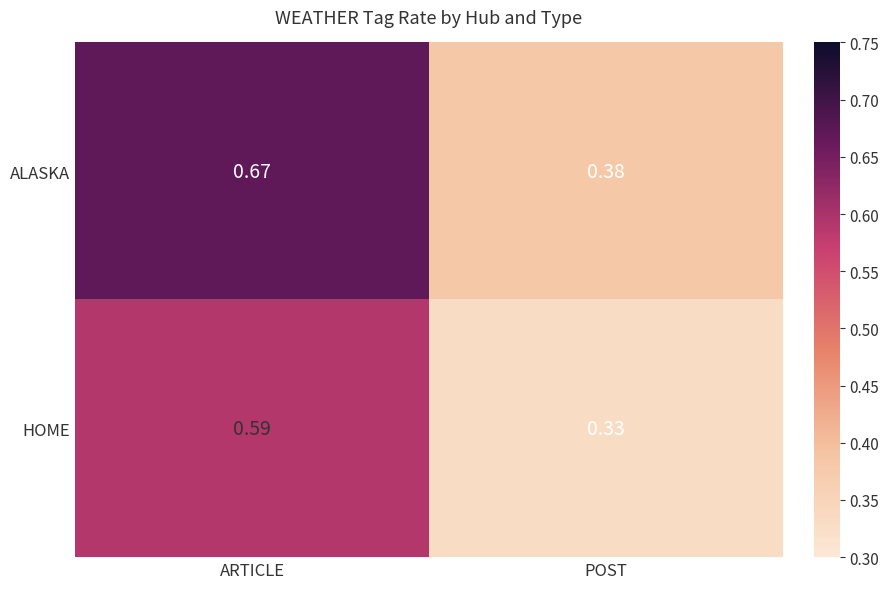

Is the value of HOME at ARTICLE greater than the value of ALASKA at ARTICLE?

No